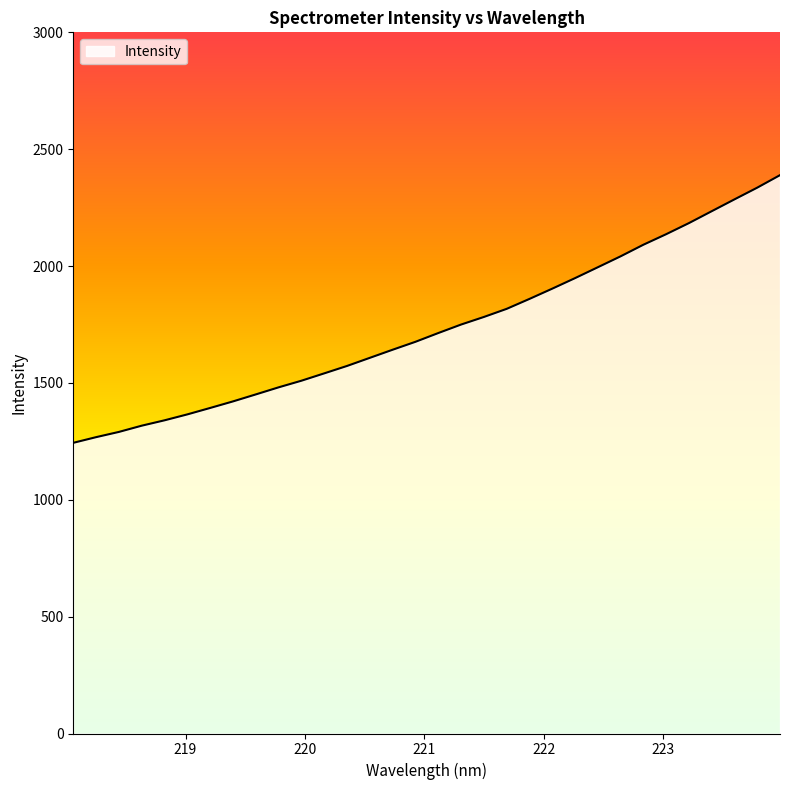

What is the difference between the maximum and minimum values?

1145.3